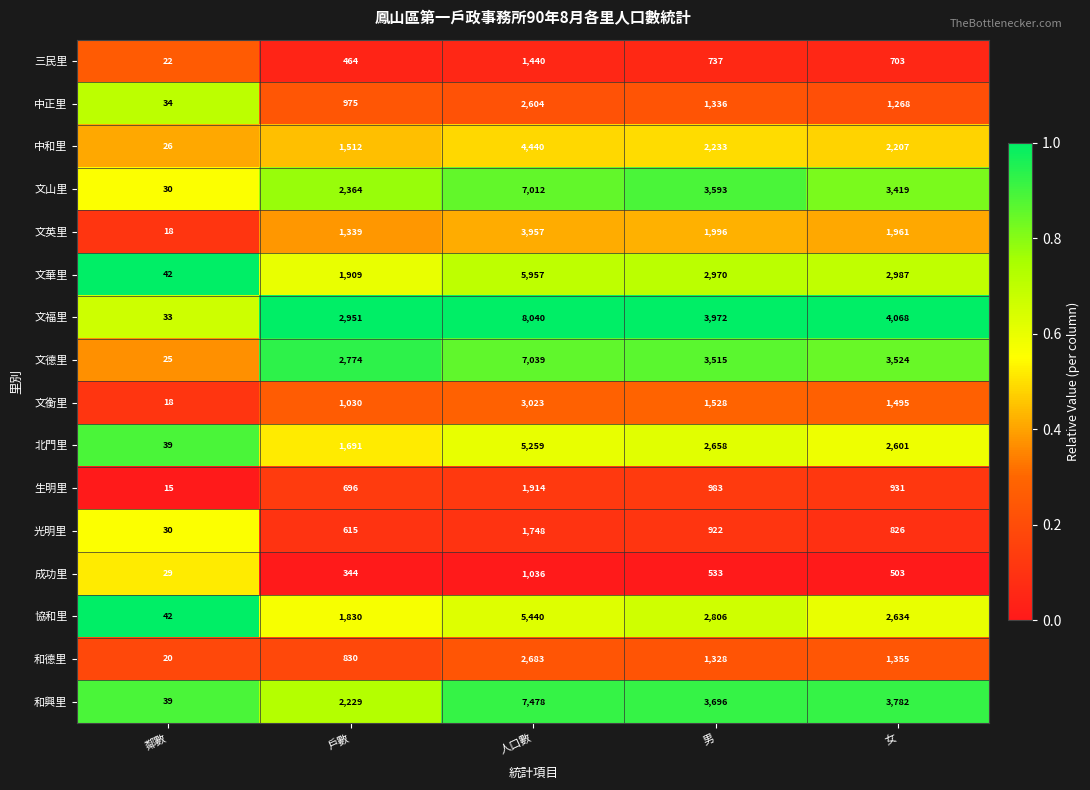

Which label corresponds to the largest value in the chart?

人口數